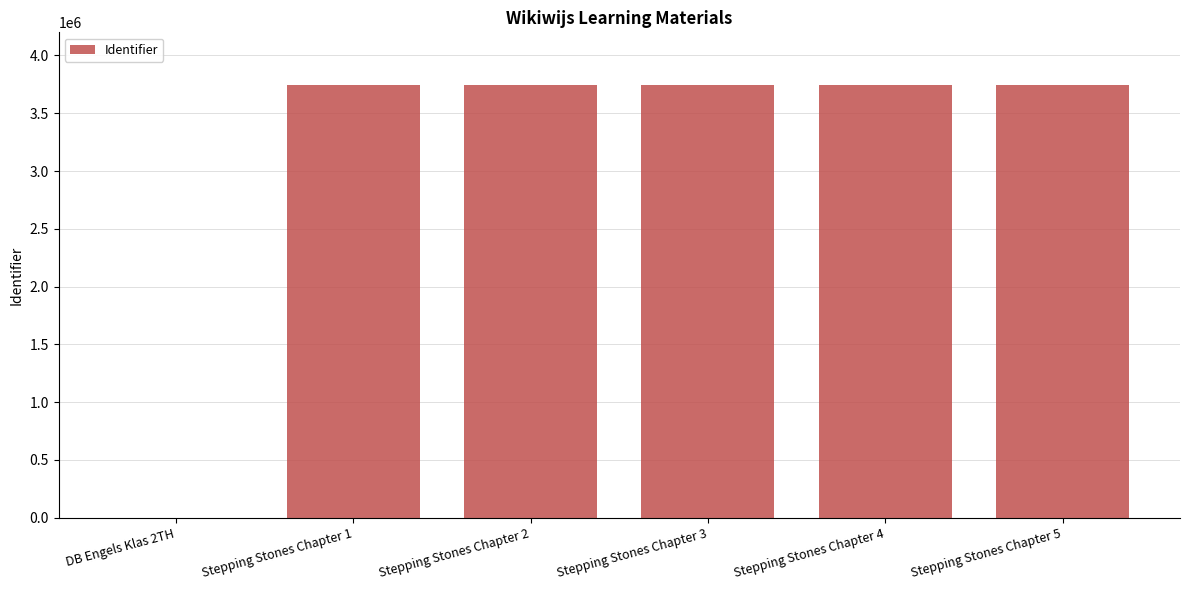

What is the ratio of the value at Stepping Stones Chapter 4 to the value at Stepping Stones Chapter 5?

1.0